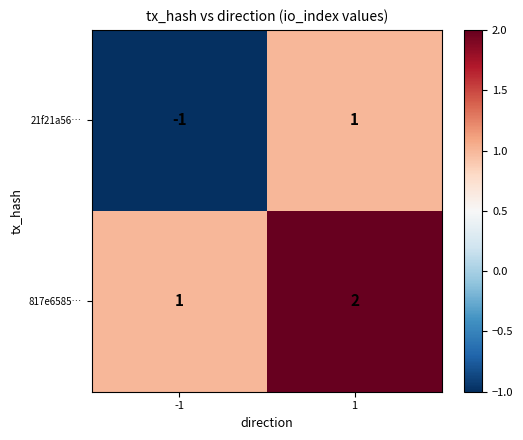

At which category is the sum across all series the highest?

1